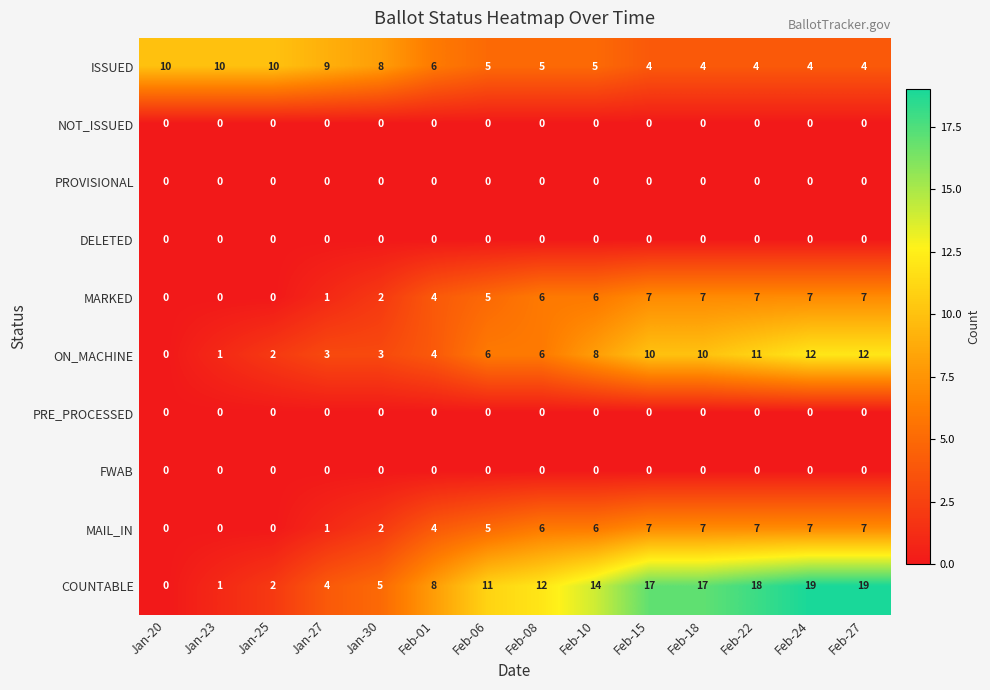

Where is COUNTABLE nearest to the value 9?

Feb-01